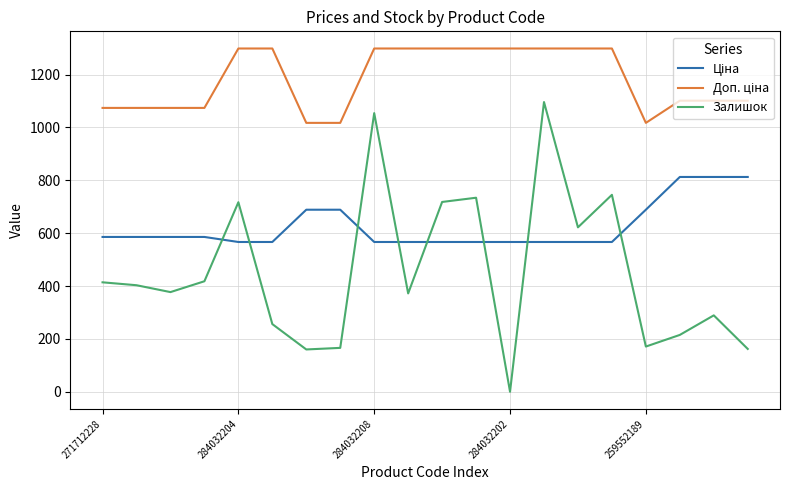

What is the maximum value shown in the chart?

1298.6